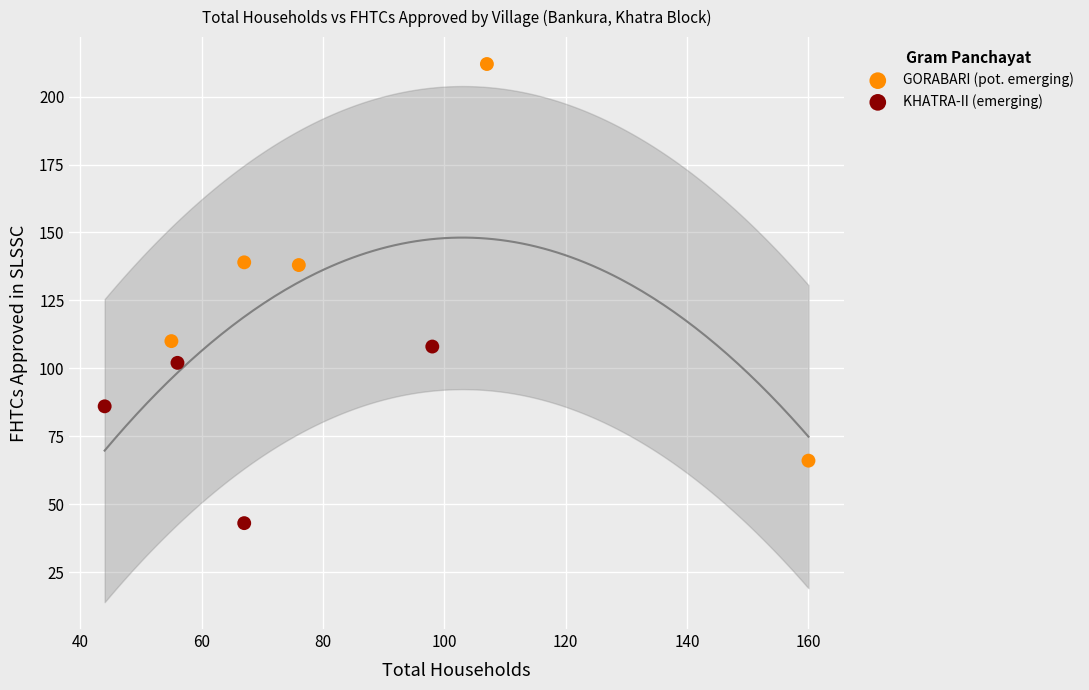

Which series has the largest Y range (max minus min)?

GORABARI (pot. emerging)